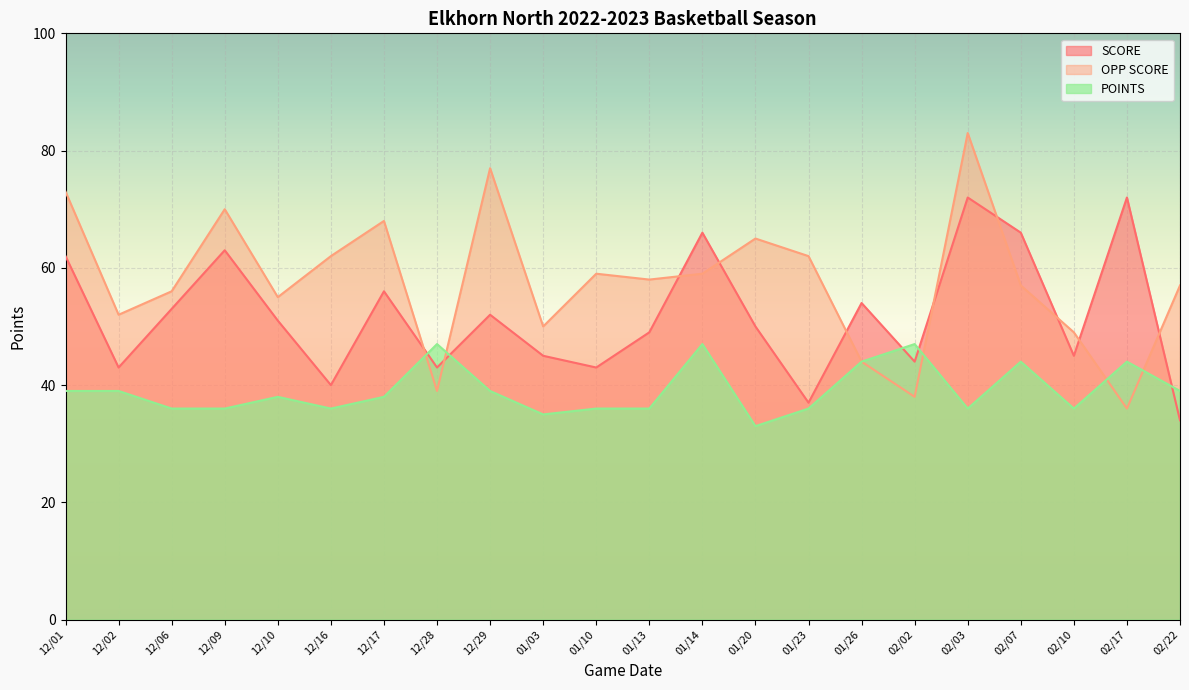

Which series ends up on top after the final intersection of SCORE and POINTS?

POINTS